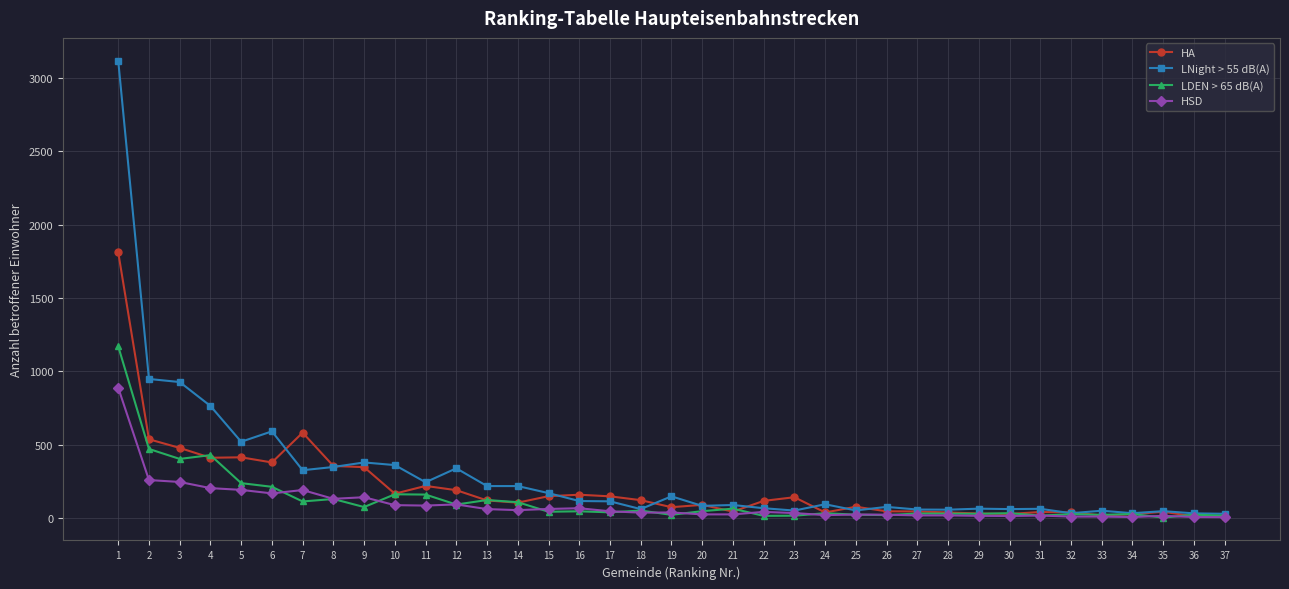

What is the maximum value shown in the chart?

3118